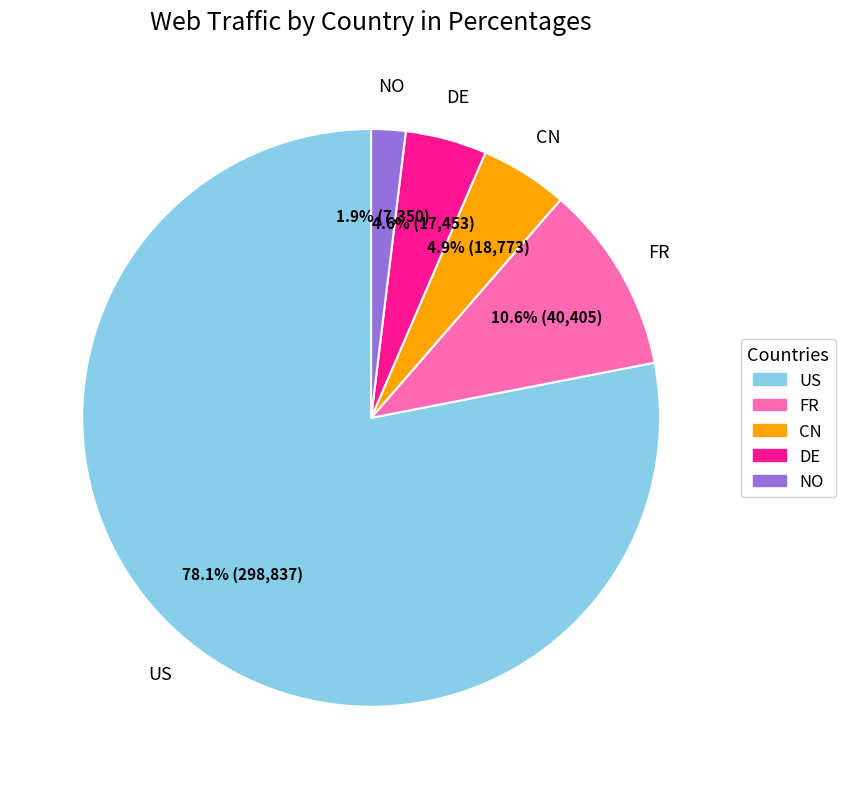

Does FR account for over 50% of the chart?

No